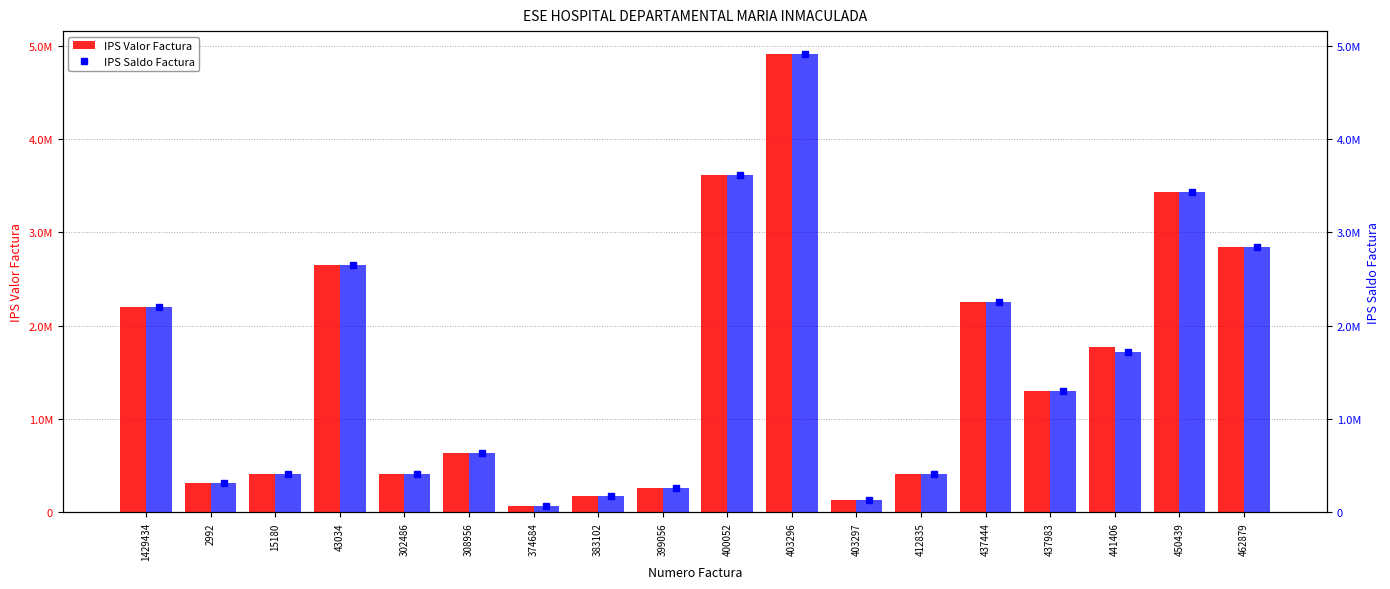

What is the difference between the maximum and minimum values in the IPS Valor Factura series?

4843790